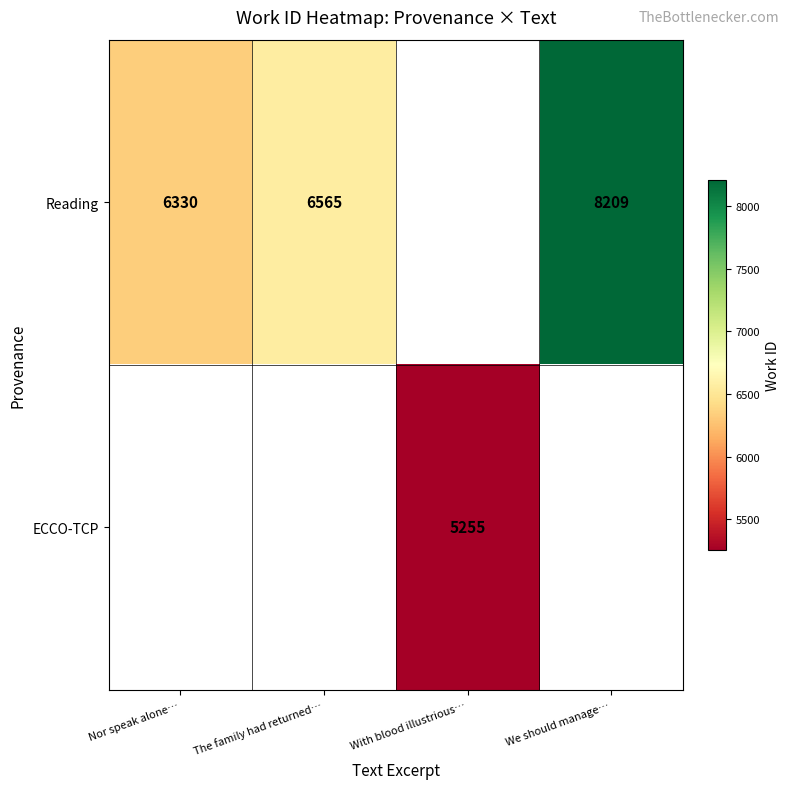

Which label corresponds to the smallest value in the chart?

With blood illustrious…